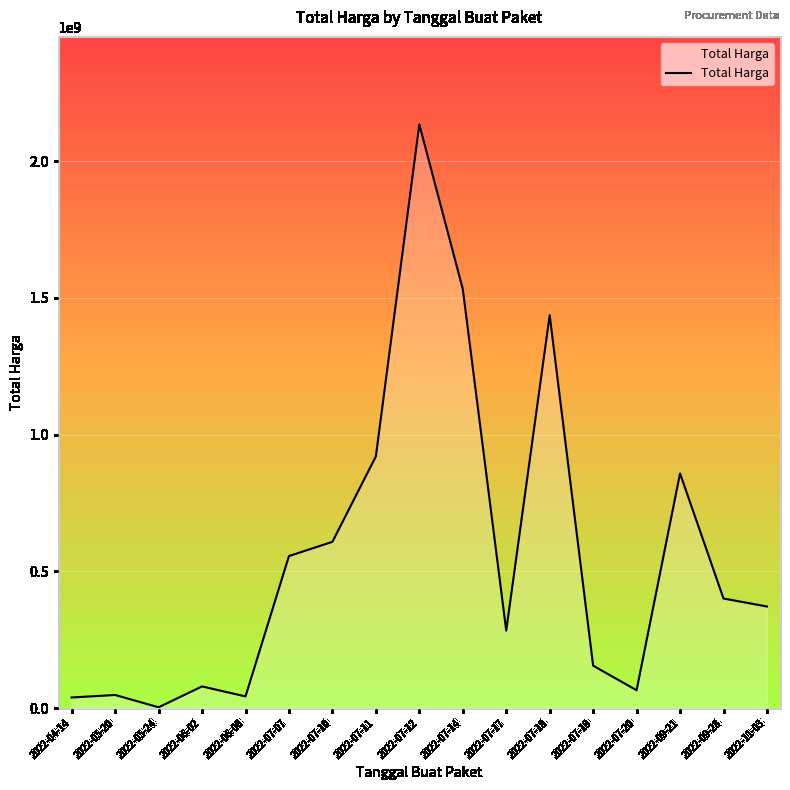

Where does the data first go above 371300000?

2022-07-07